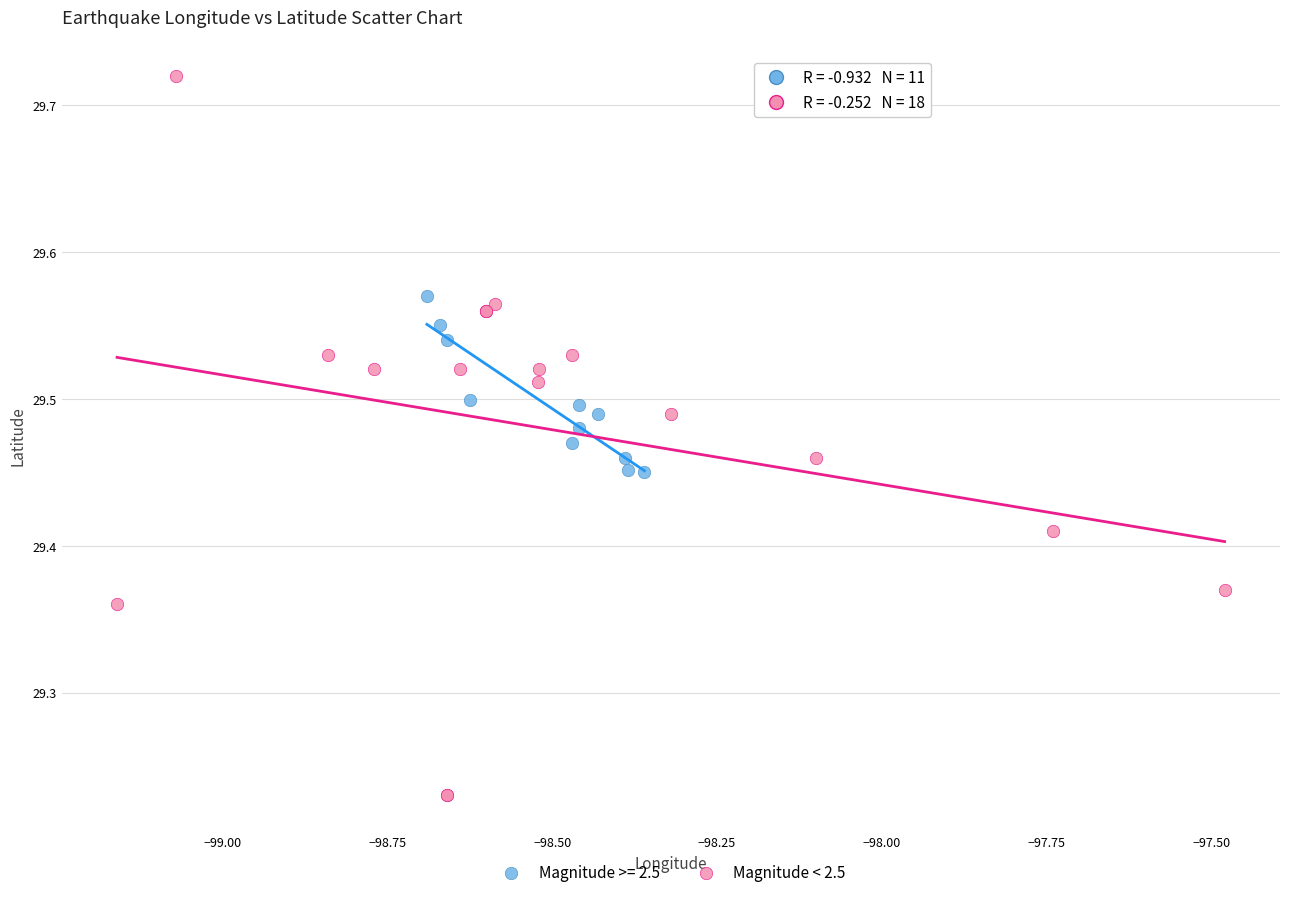

Which series reaches the maximum Y coordinate?

Magnitude < 2.5